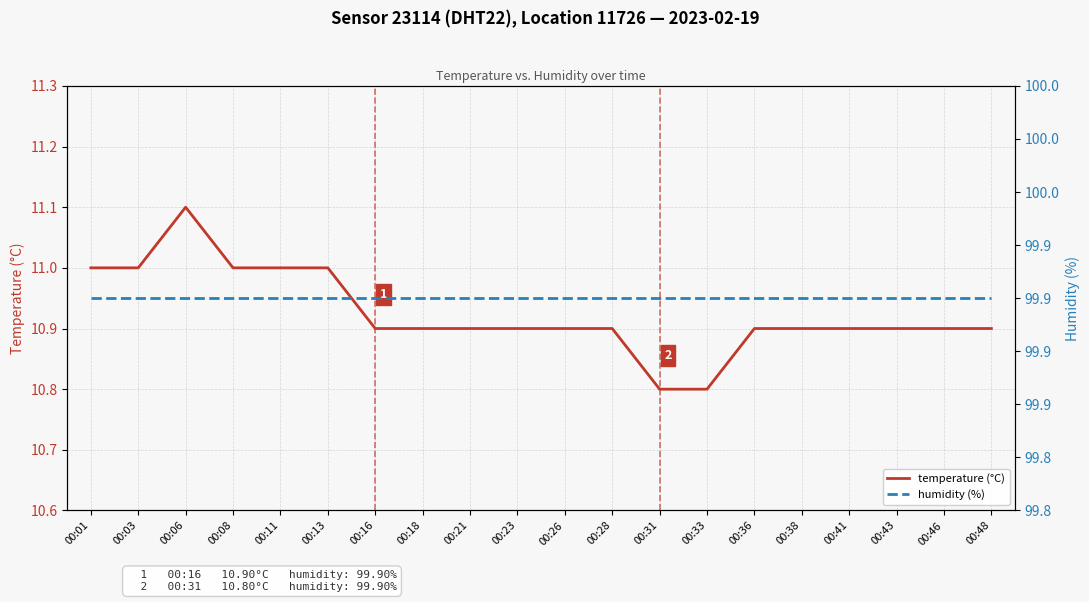

Is this an area chart (filled region under the line)?

No